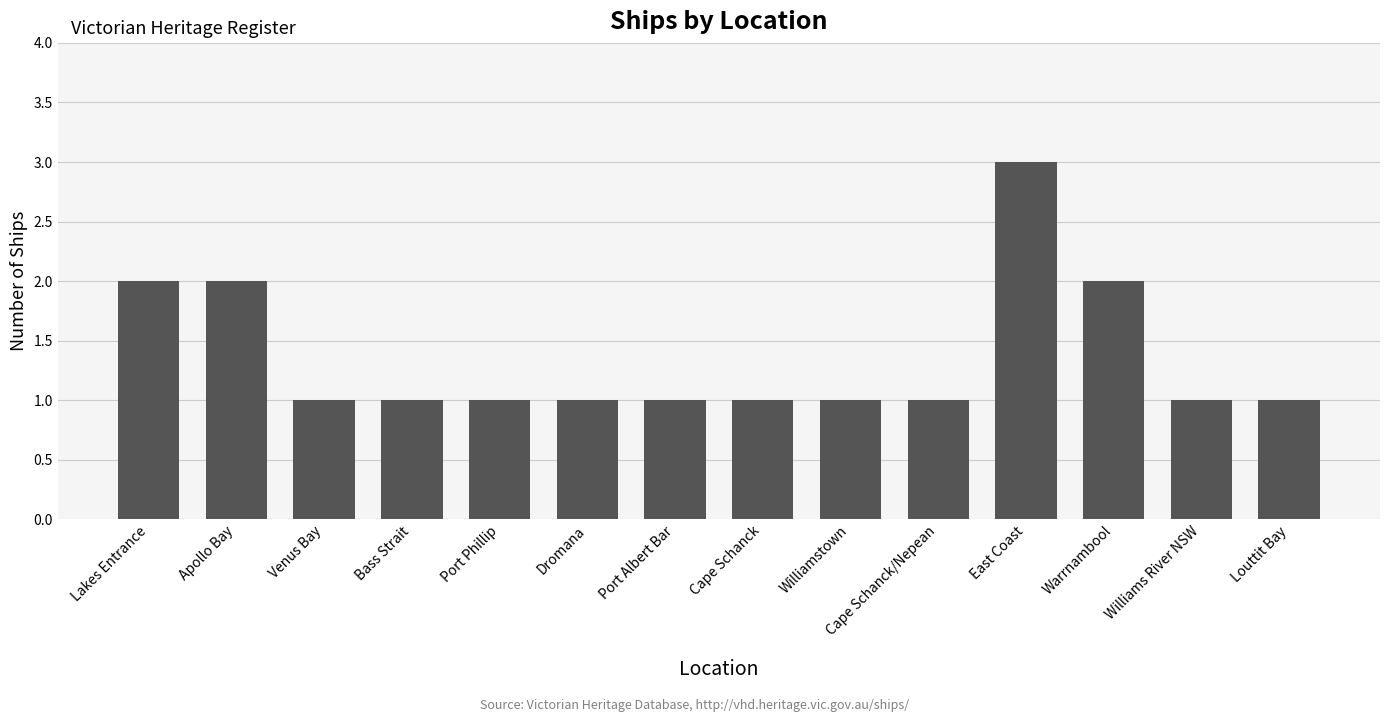

What is the label of the 4th bar from the left?

Bass Strait